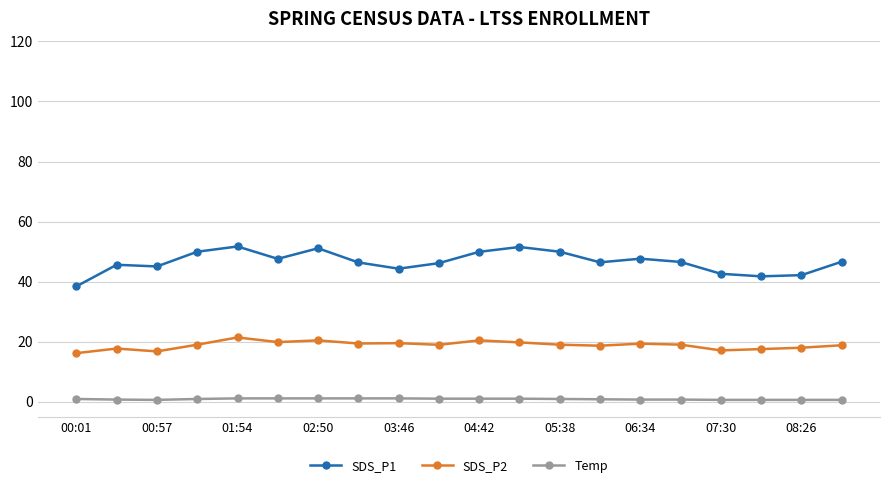

What is the maximum value shown in the chart?

51.7